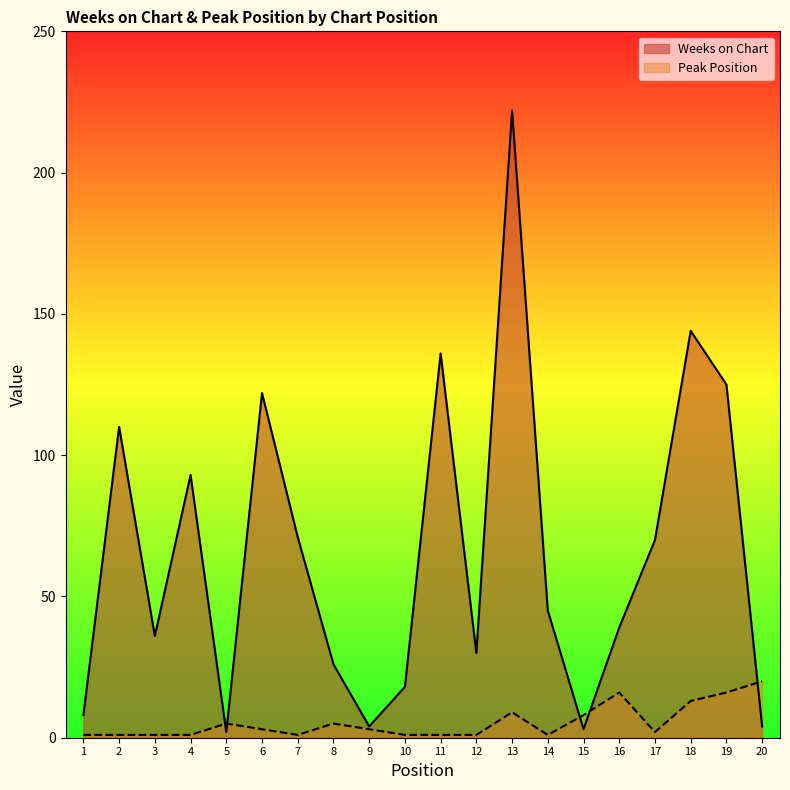

List the series in order of their peak value, lowest first.

Peak Position, Weeks on Chart